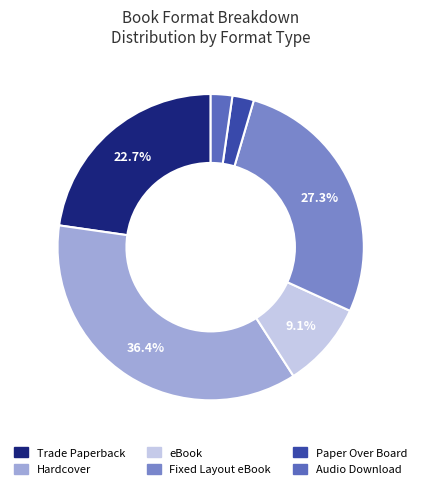

Is Fixed Layout eBook the majority of the pie?

No